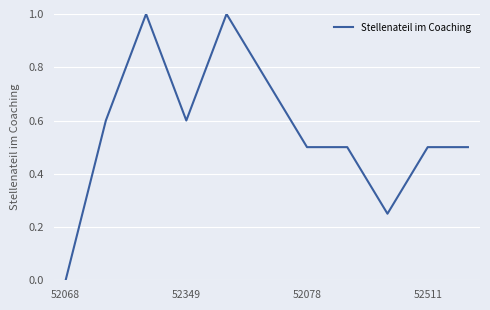

How many values are above zero?

10